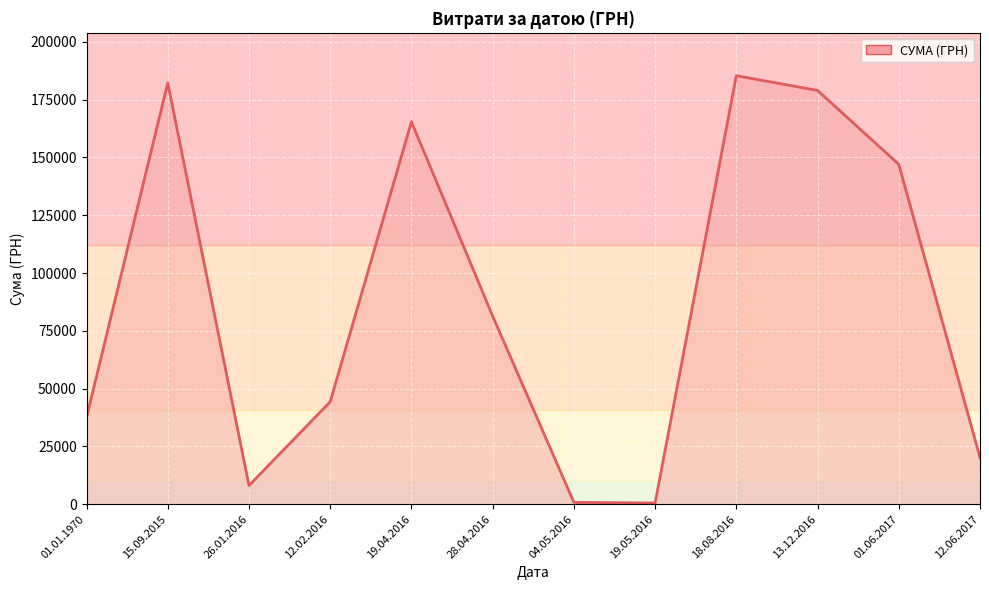

How many lines are shown in the chart?

1